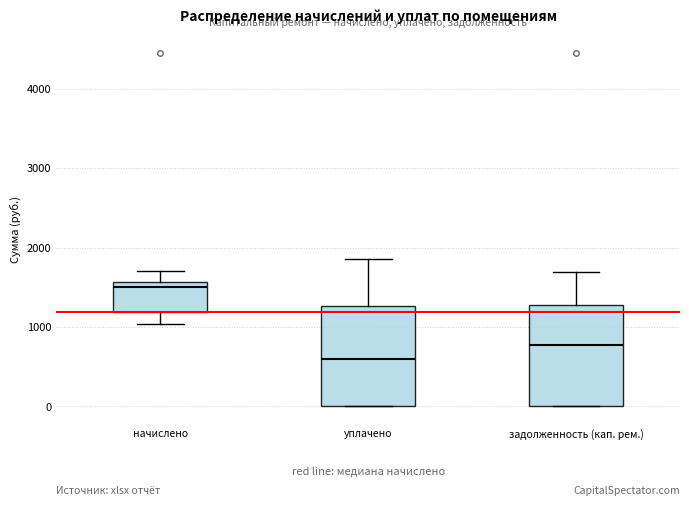

Reading left to right, read every box against the y-axis: the position of its median line, the range the box covers, and the ends of its whiskers. The values are not printed on the chart, so give them approximately, as read against the axis.

начислено: median 1500, box 1200 to 1600, whiskers 1000 to 1700
уплачено: median 600, box 0 to 1300, whiskers 0 to 1900
задолженность (кап. рем.): median 800, box 0 to 1300, whiskers 0 to 1700